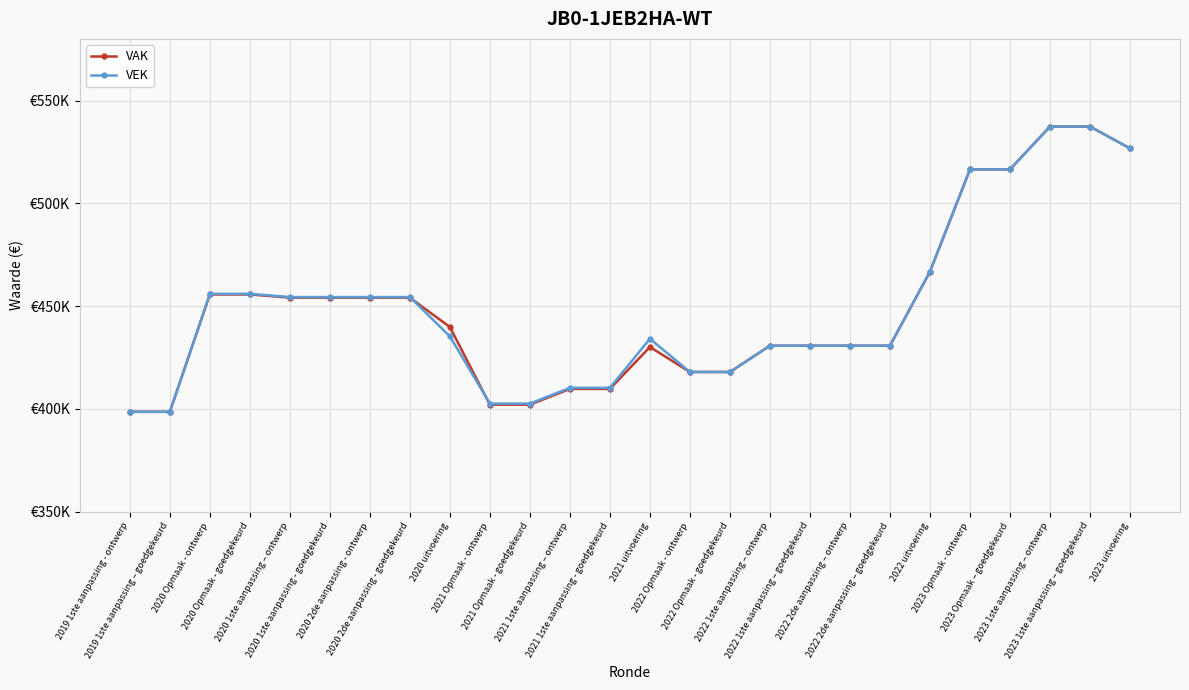

What is the lowest value of the VAK series?

398536